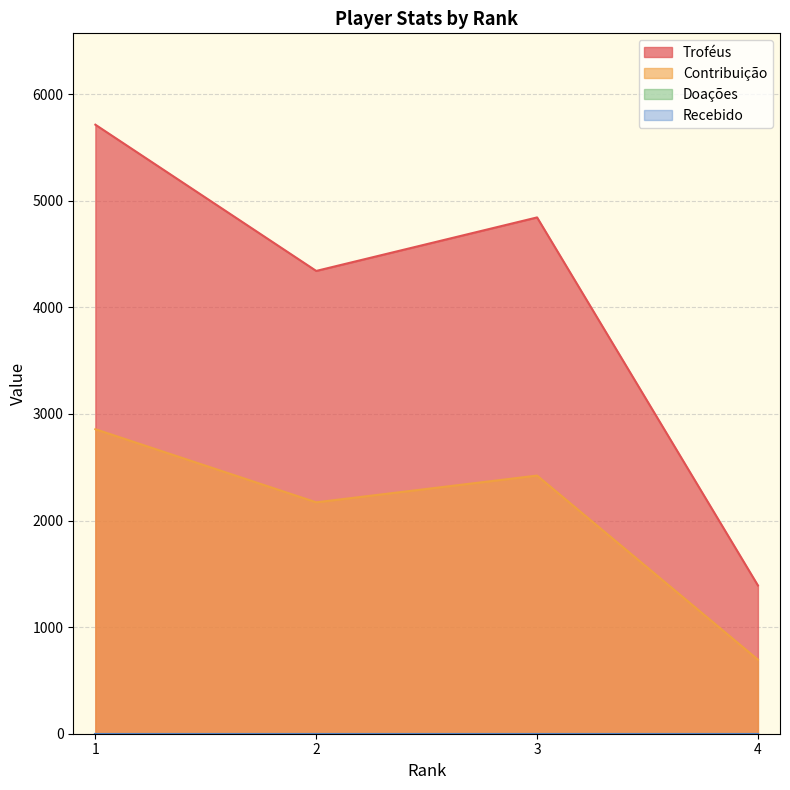

What is the sum of all Contribuição values?

8145